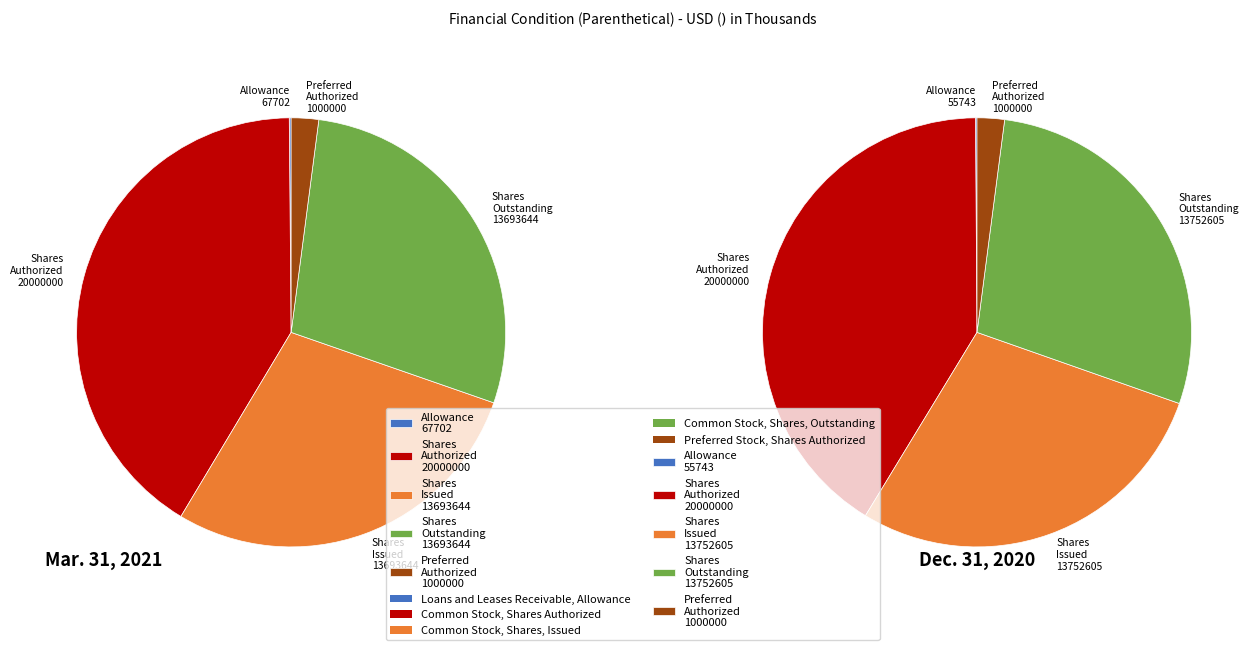

To the nearest percent, what is the average slice percentage?

20%